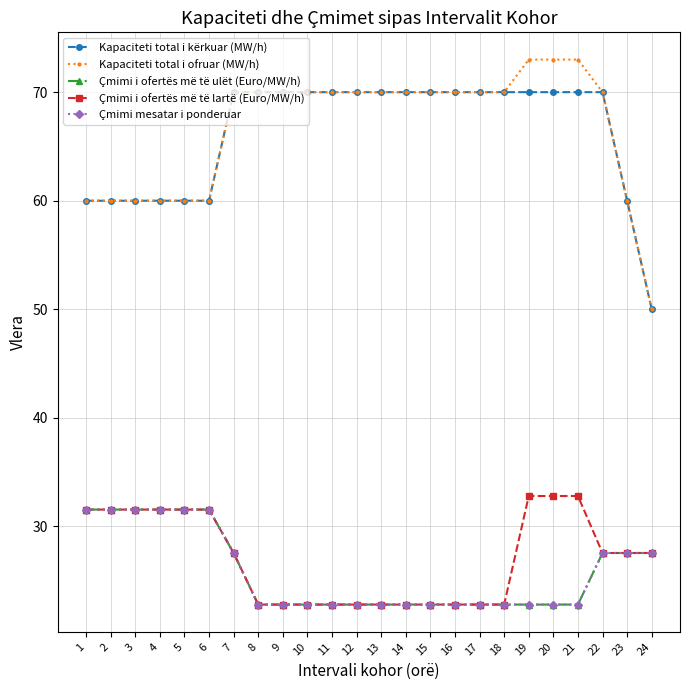

Does the chart have visible grid lines?

Yes